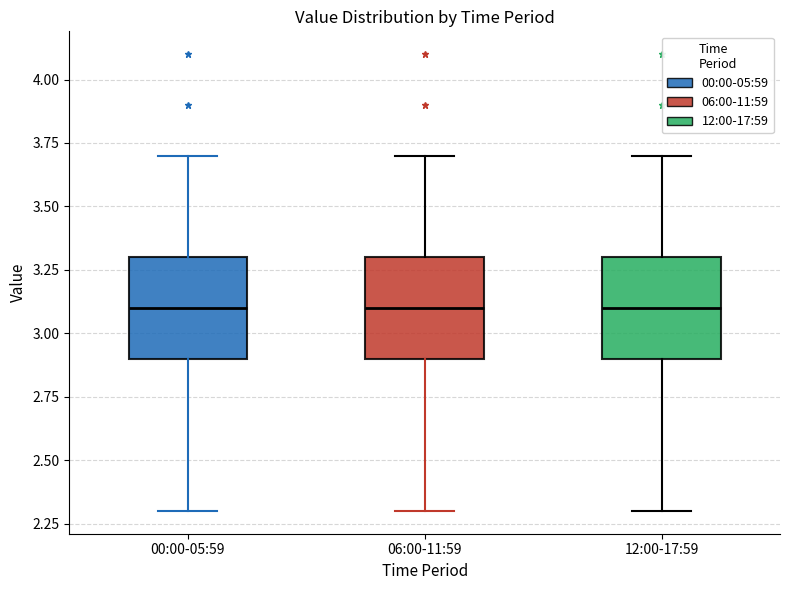

Reading left to right, read every box against the y-axis: the position of its median line, the range the box covers, and the ends of its whiskers. The values are not printed on the chart, so give them approximately, as read against the axis.

00:00-05:59: median 3.1, box 2.9 to 3.3, whiskers 2.3 to 3.7
06:00-11:59: median 3.1, box 2.9 to 3.3, whiskers 2.3 to 3.7
12:00-17:59: median 3.1, box 2.9 to 3.3, whiskers 2.3 to 3.7